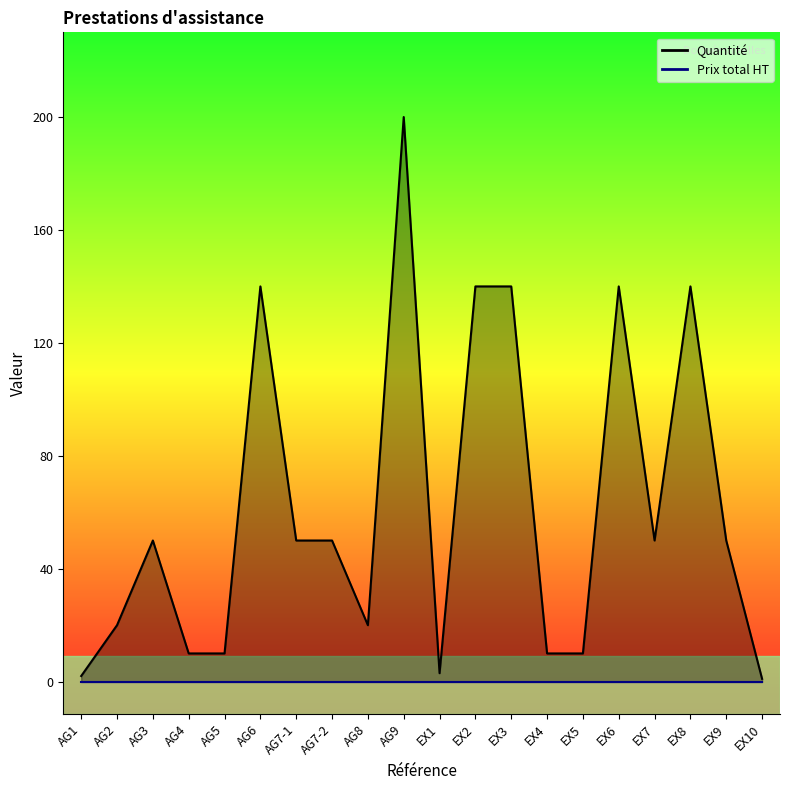

What is the smallest value displayed?

1